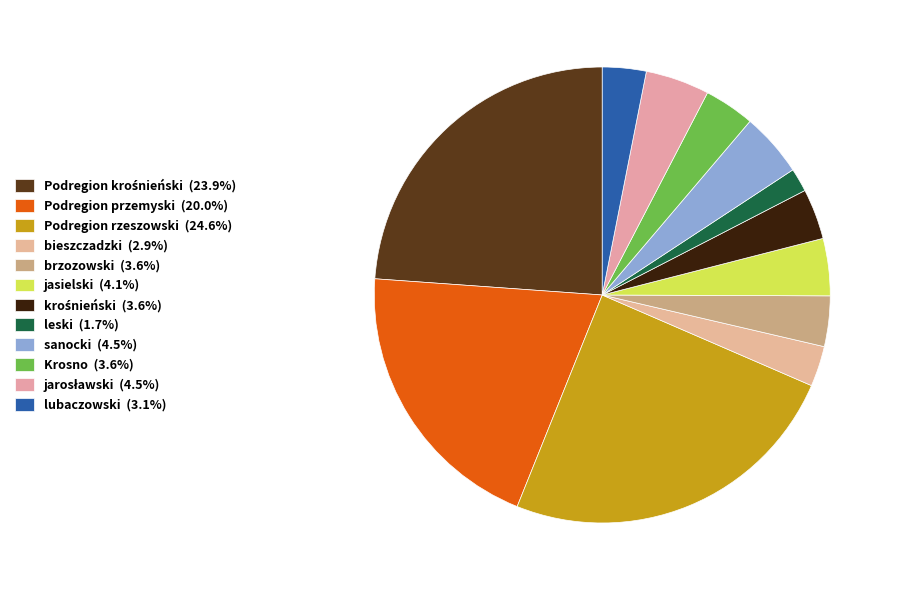

To the nearest percent, what is the average slice percentage?

8%